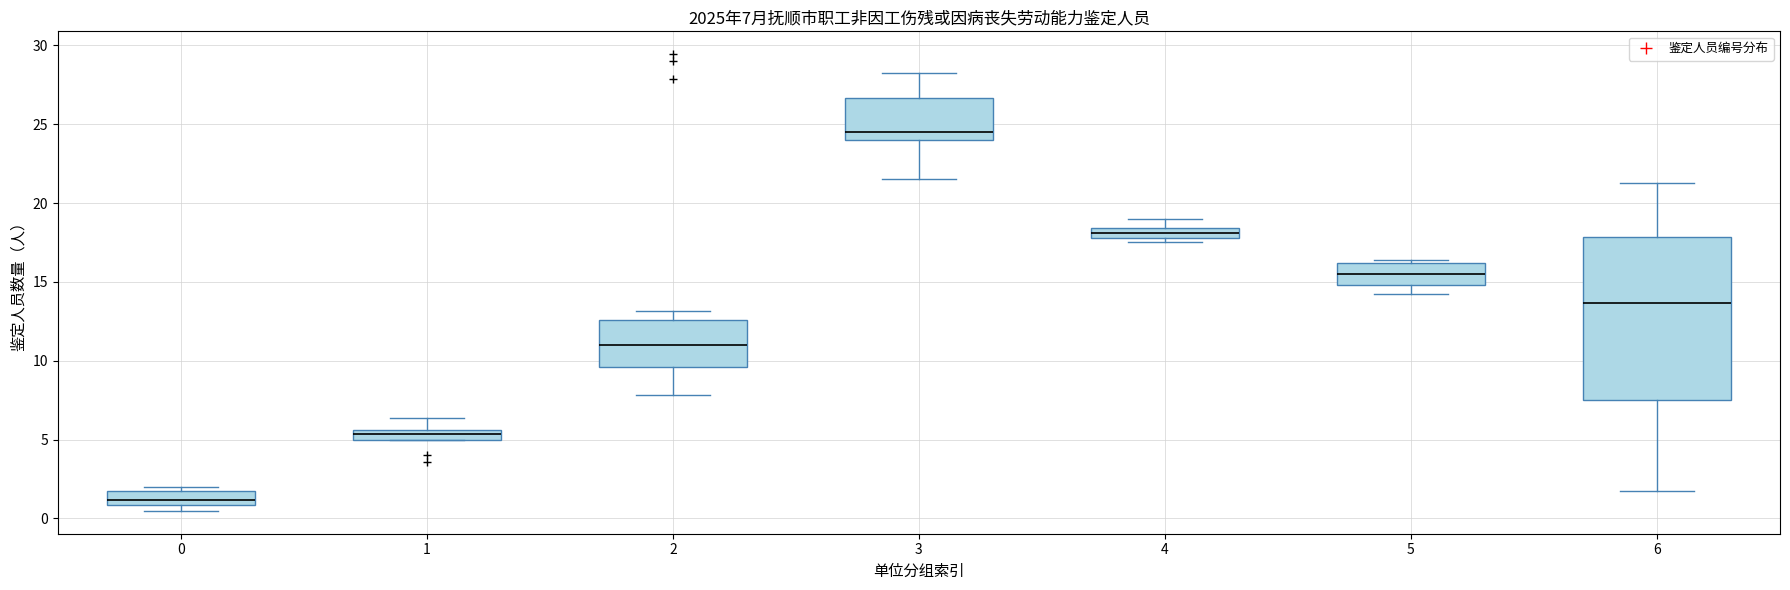

Which box's median line is the highest?

3